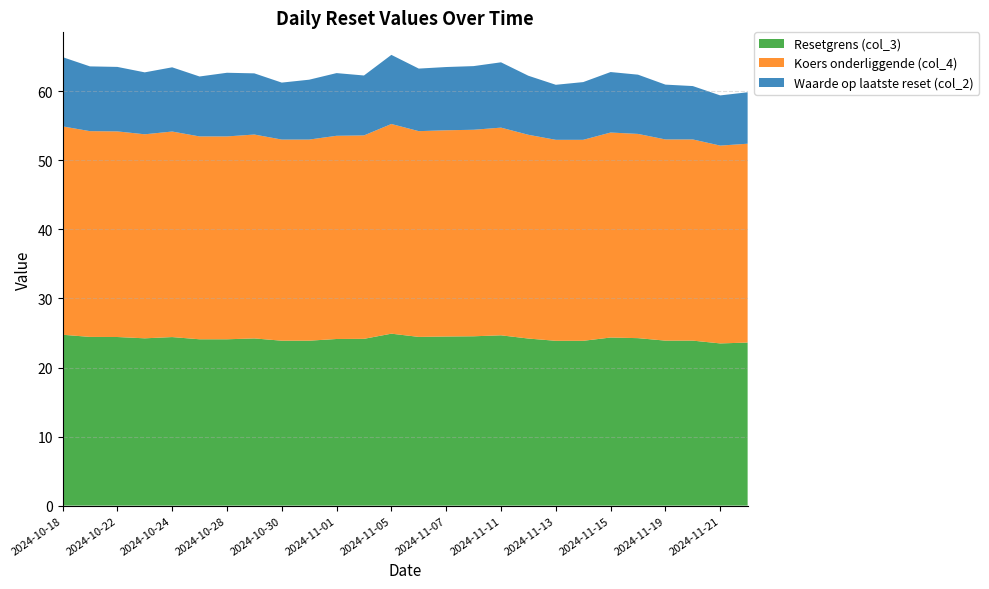

Reading left to right, list all the values displayed in this chart.

Resetgrens (col_3): 24.7	24.4	24.4	24.2	24.4	24.1	24.1	24.2	23.9	23.9	24.1	24.2	24.9	24.4	24.5	24.5	24.7	24.2	23.9	23.9	24.3	24.3	23.9	23.9	23.5	23.6
Koers onderliggende (col_4): 30.2	29.8	29.8	29.6	29.8	29.4	29.4	29.5	29.1	29.1	29.4	29.5	30.4	29.8	29.9	29.9	30.1	29.5	29.1	29.1	29.7	29.6	29.1	29.1	28.6	28.8
Waarde op laatste reset (col_2): 10.0	9.4	9.3	9.0	9.3	8.7	9.2	8.9	8.2	8.7	9.1	8.7	10.0	9.1	9.2	9.2	9.5	8.6	8.0	8.4	8.8	8.6	7.9	7.7	7.3	7.5